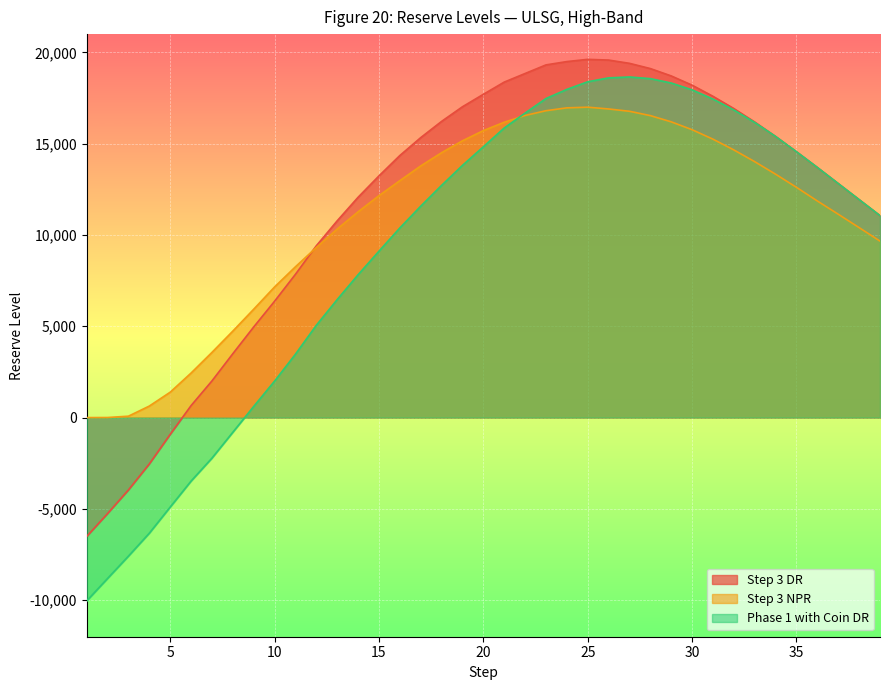

How many categories are shown in the chart?

39